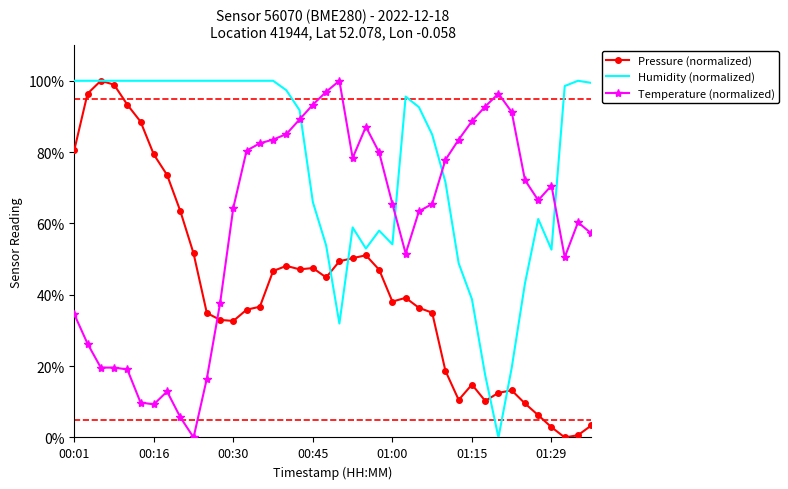

In Humidity (normalized), how many points are lower than both neighbors (excluding endpoints)?

5